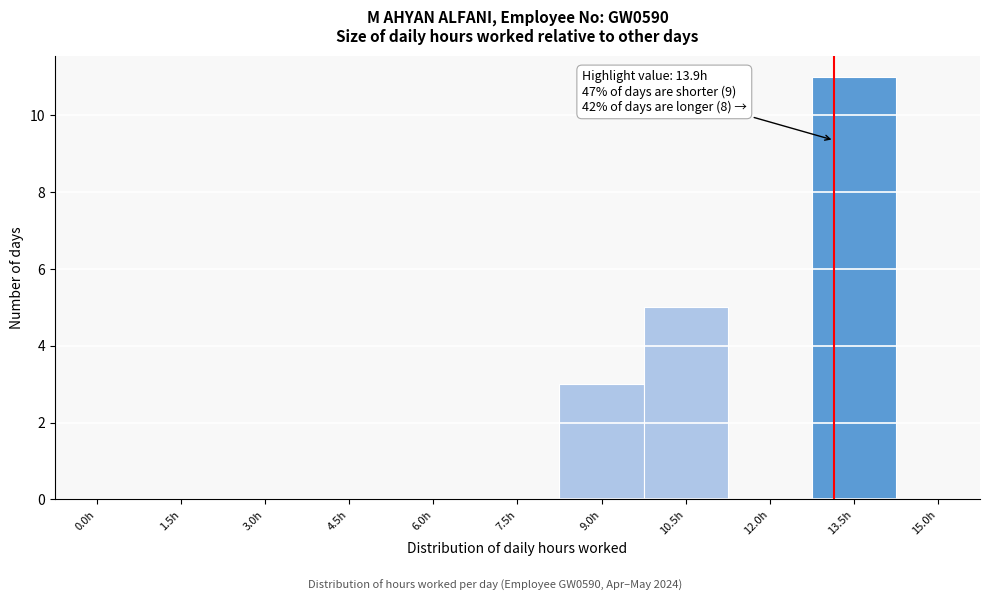

Reading left to right, transcribe all the data shown in this chart.

0.0h=0	1.5h=0	3.0h=0	4.5h=0	6.0h=0	7.5h=0	9.0h=3	10.5h=5	12.0h=0	13.5h=11	15.0h=0